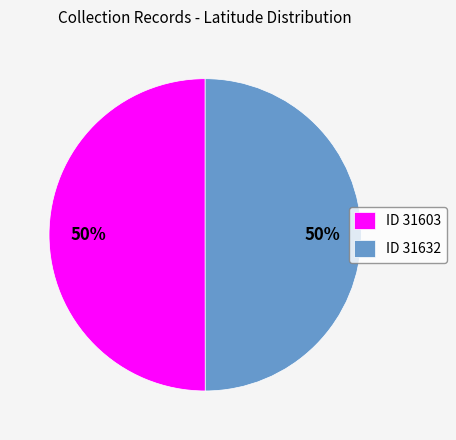

To the nearest percent, what percentage of the pie is ID 31632?

50%